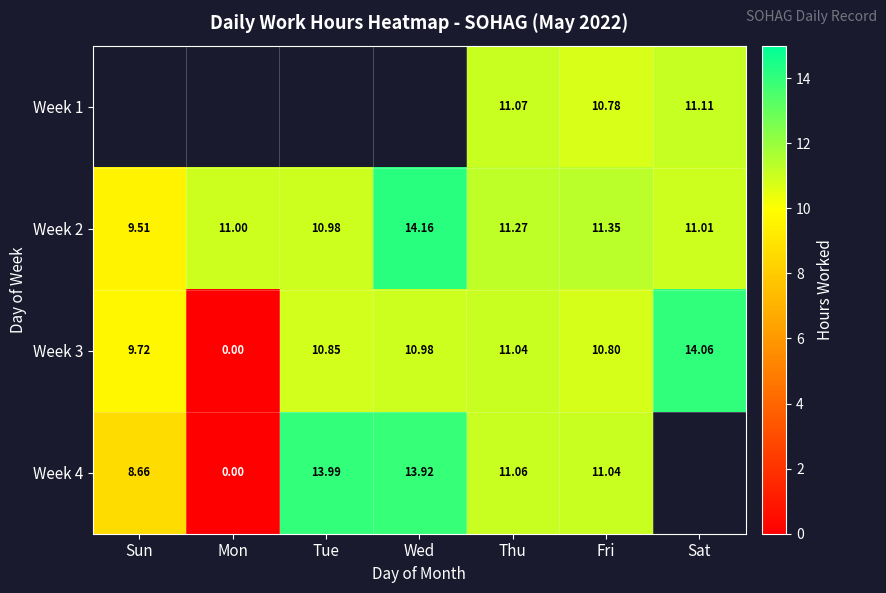

List the labels in order of Week 2 value, smallest first.

Sun, Tue, Mon, Sat, Thu, Fri, Wed